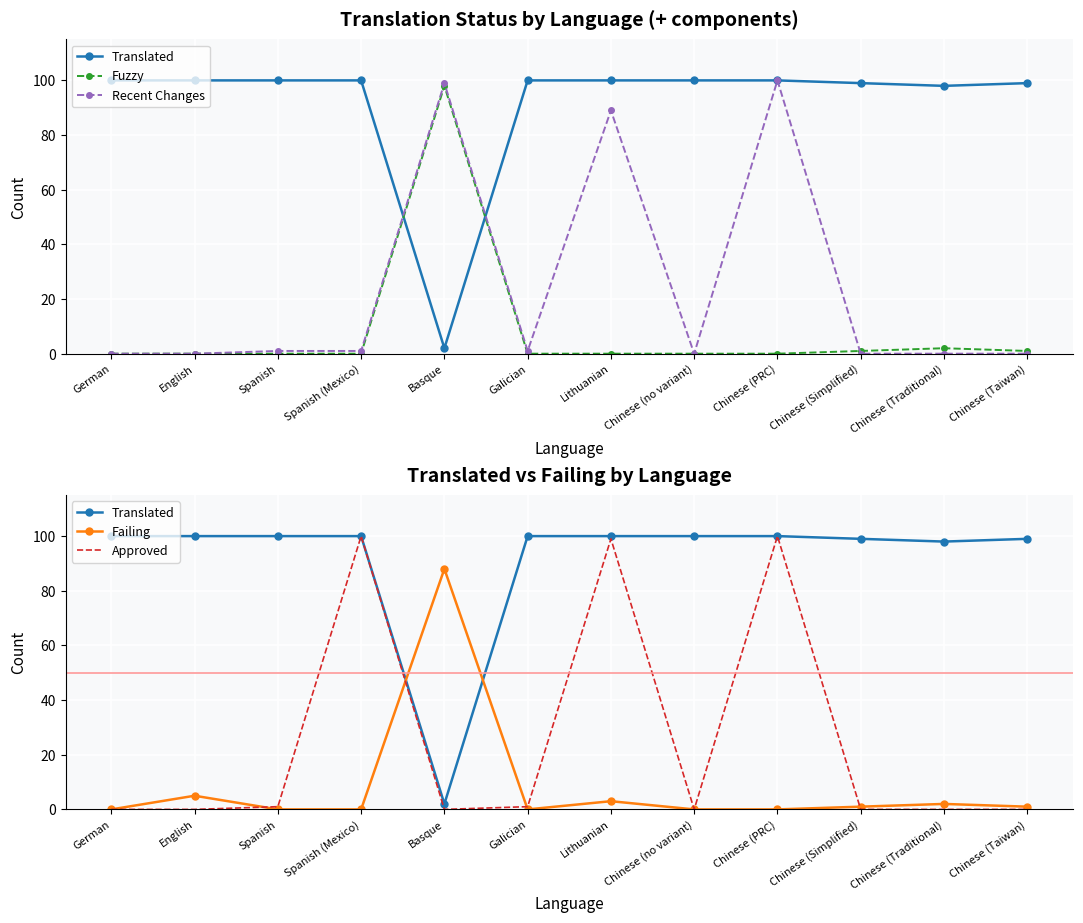

The value of Failing at Chinese (PRC) is 0. True or false?

True